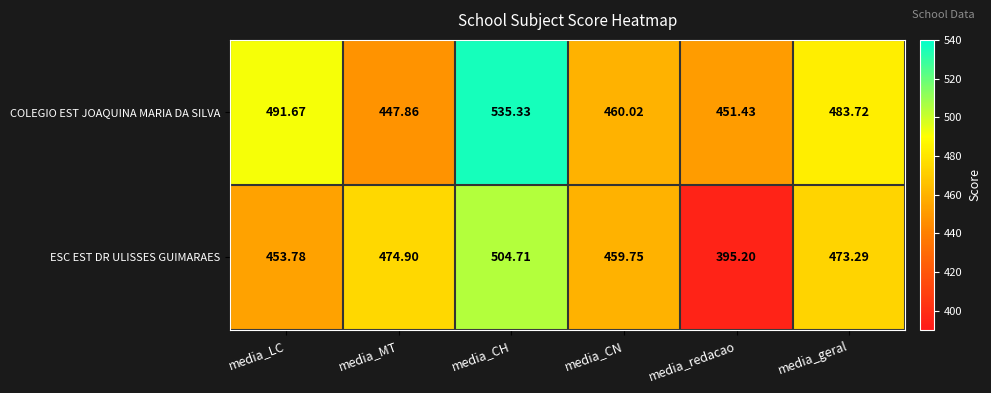

Which series has the largest total across all categories?

COLEGIO EST JOAQUINA MARIA DA SILVA